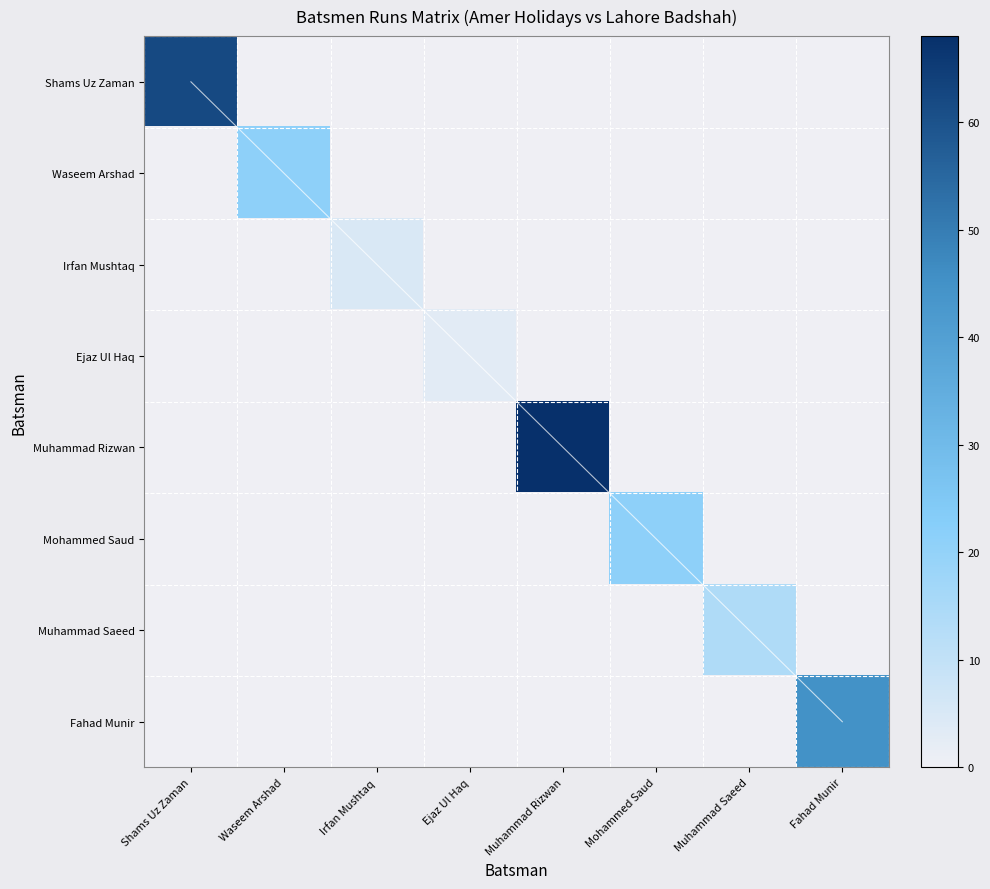

The value of Fahad Munir at Muhammad Saeed is 14. True or false?

False